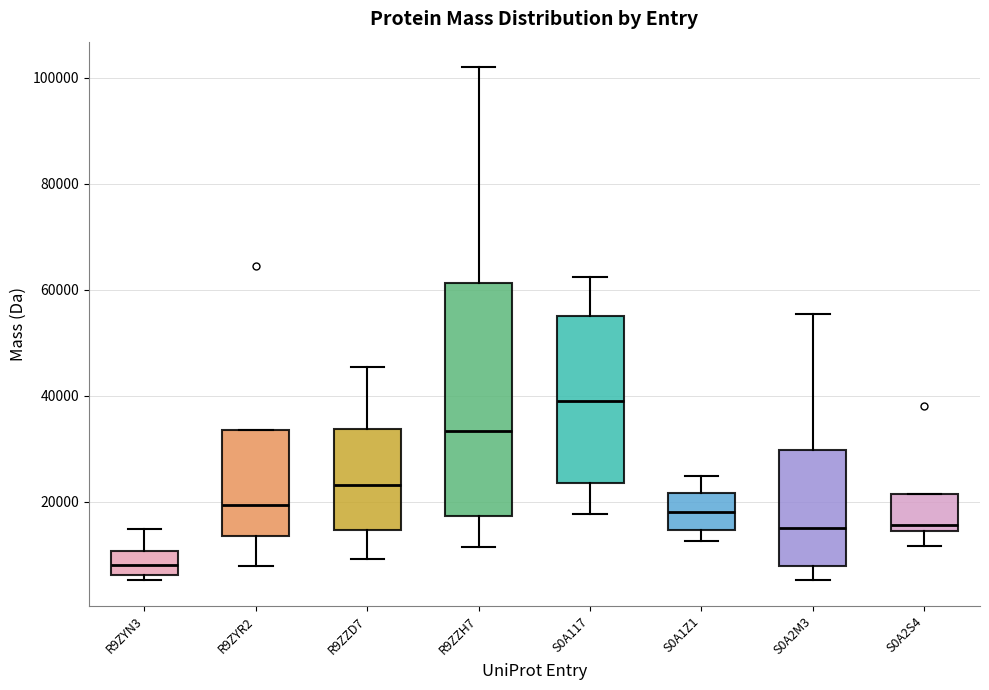

Reading left to right, read every box against the y-axis: the position of its median line, the range the box covers, and the ends of its whiskers. The values are not printed on the chart, so give them approximately, as read against the axis.

R9ZYN3: median 8000, box 6000 to 10000, whiskers 6000 (just below the box's lower edge) to 14000
R9ZYR2: median 20000, box 14000 to 34000, whiskers 8000 to 34000
R9ZZD7: median 24000, box 14000 to 34000, whiskers 10000 to 46000
R9ZZH7: median 34000, box 18000 to 62000, whiskers 12000 to 102000
S0A117: median 38000, box 24000 to 56000, whiskers 18000 to 62000
S0A1Z1: median 18000, box 14000 to 22000, whiskers 12000 to 24000
S0A2M3: median 16000, box 8000 to 30000, whiskers 6000 to 56000
S0A2S4: median 16000, box 14000 to 22000, whiskers 12000 to 22000